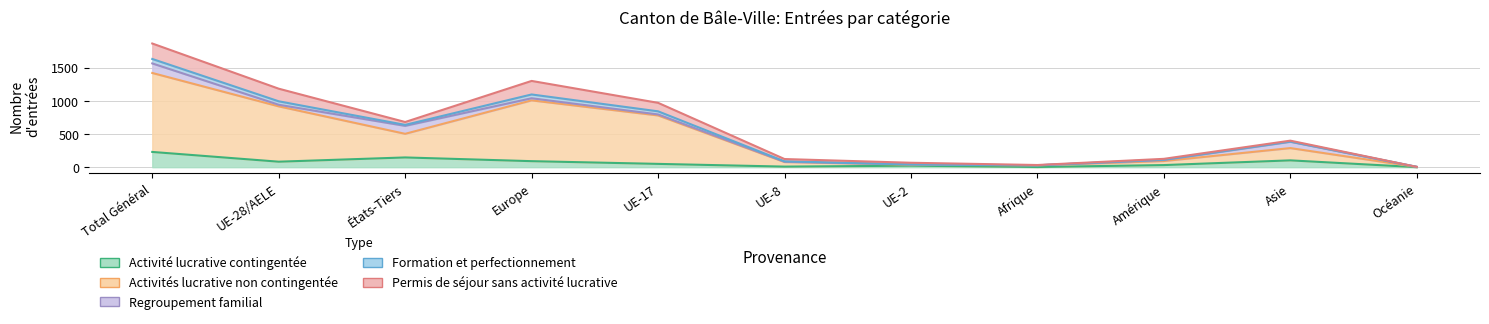

What is the value of the Activité lucrative contingentée point at the 3rd from the left?

147